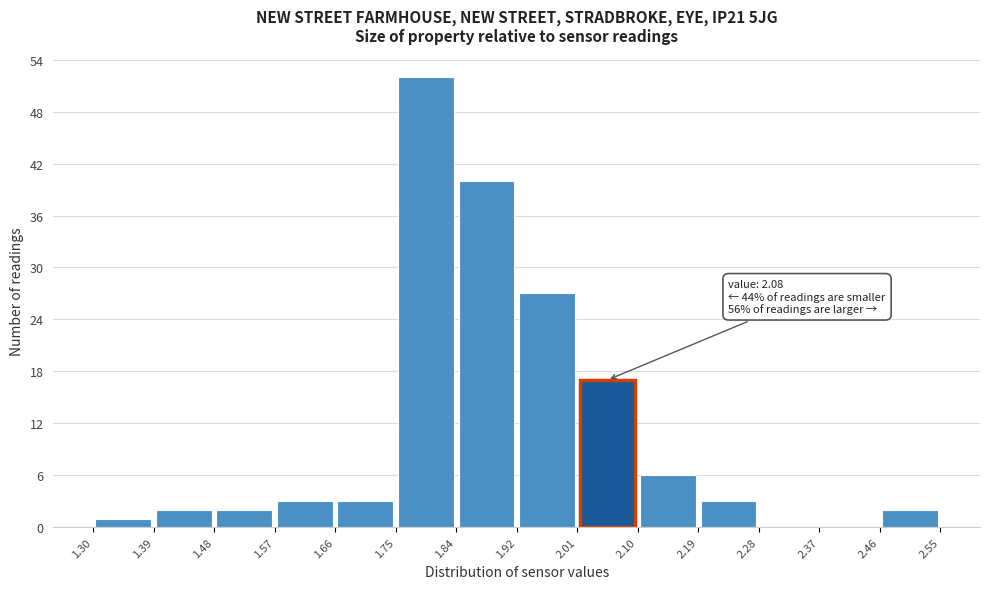

Over which range of the x-axis is the bar tallest?

1.75 to 1.84